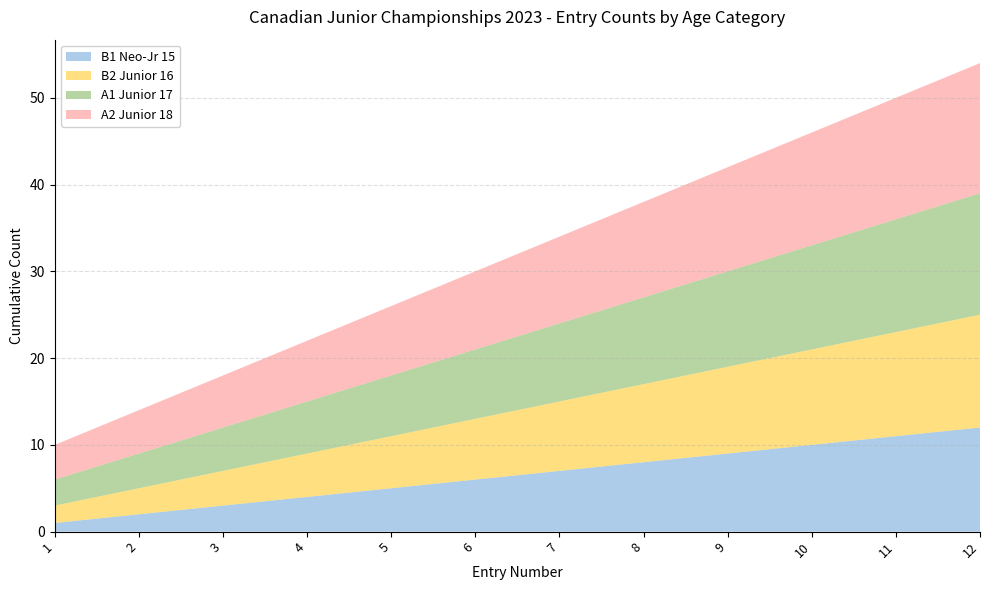

Reading left to right, list all the values displayed in this chart.

B1 Neo-Jr 15: 1	2	3	4	5	6	7	8	9	10	11	12
B2 Junior 16: 2	3	4	5	6	7	8	9	10	11	12	13
A1 Junior 17: 3	4	5	6	7	8	9	10	11	12	13	14
A2 Junior 18: 4	5	6	7	8	9	10	11	12	13	14	15